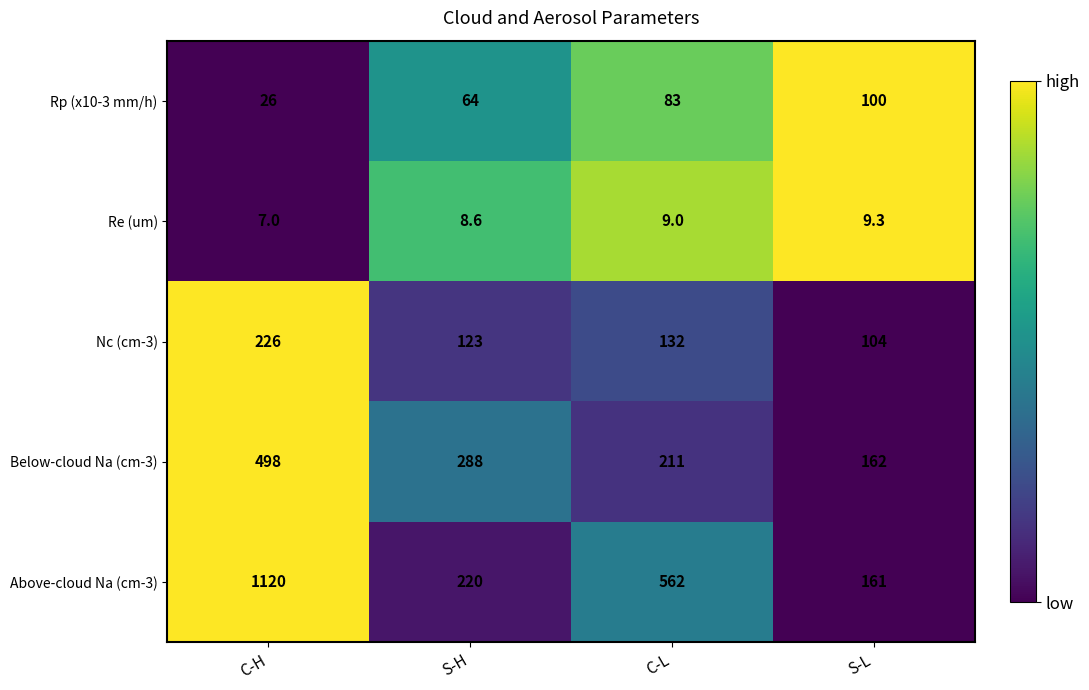

What is the difference between the second highest and minimum values in the Above-cloud Na (cm-3) series?

401.0